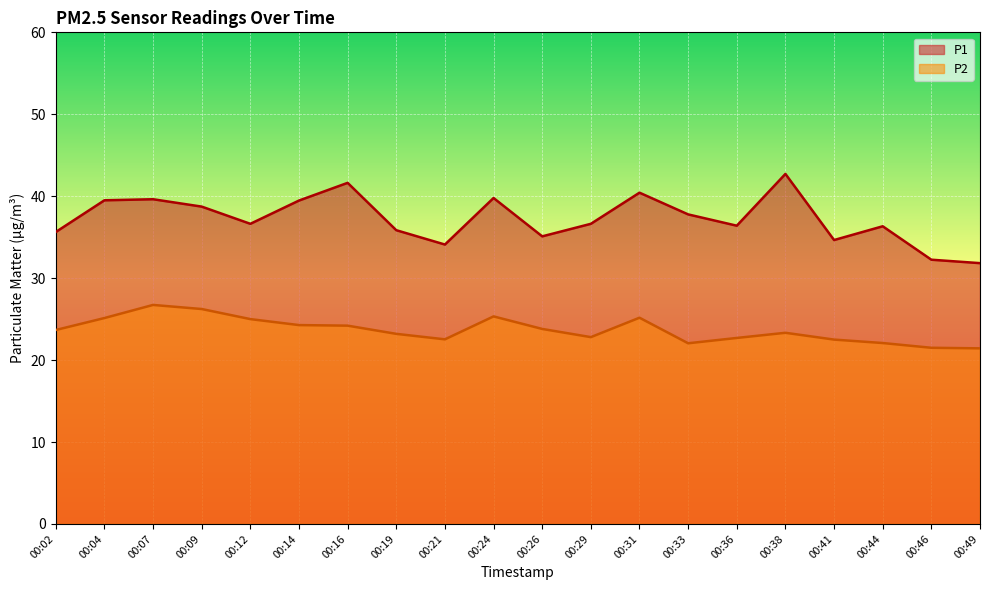

The P1 series shows 31.8 at 00:49. True or false?

True